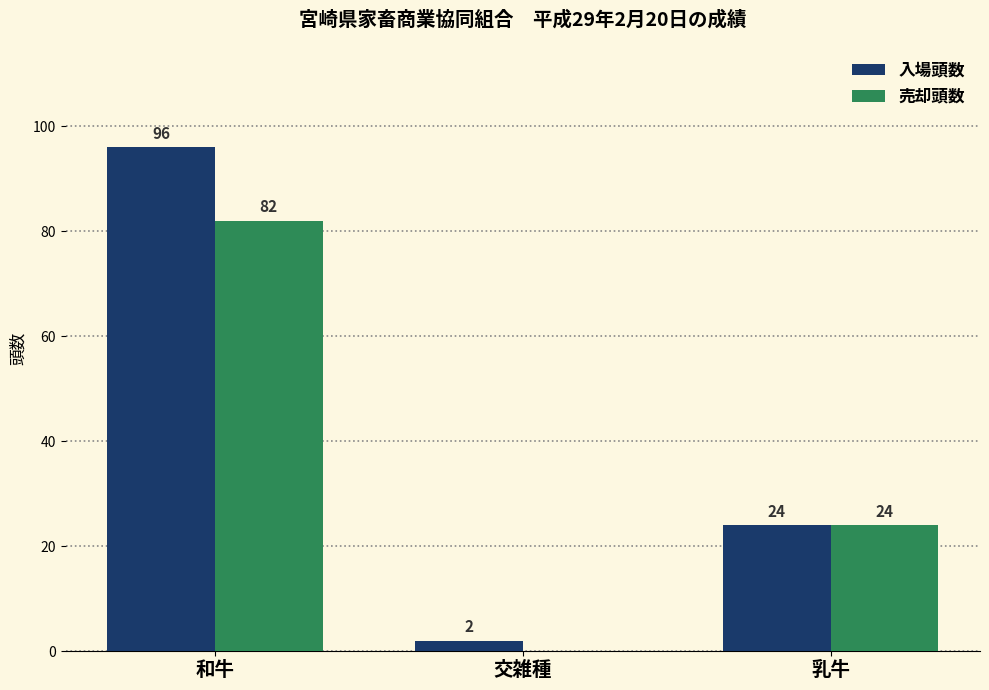

Where does the 売却頭数 series first go above 24?

和牛